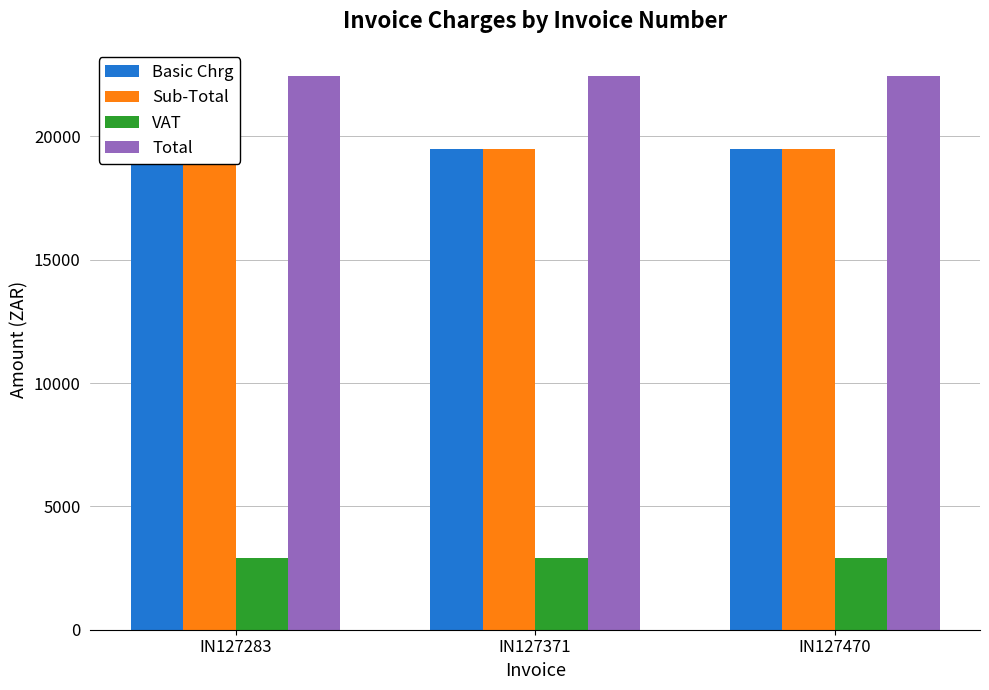

The value of VAT at IN127371 is 2925. True or false?

True